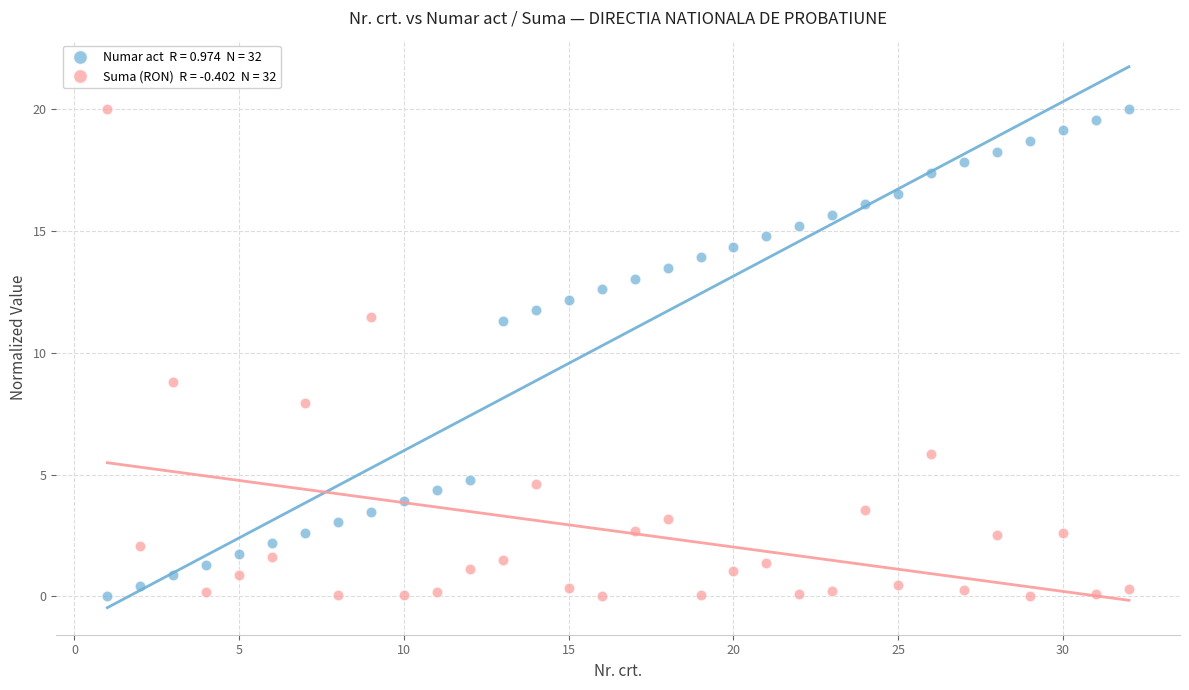

Across all data points, what is the range of Y values (max minus min)?

20.0